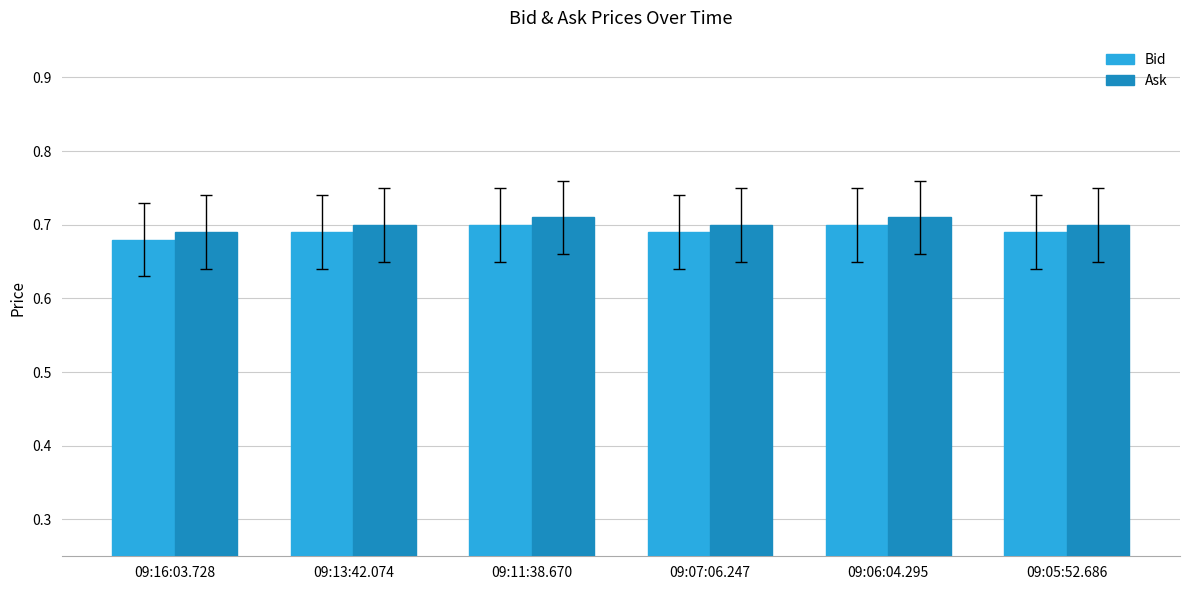

At how many categories does at least one series exceed 0?

6